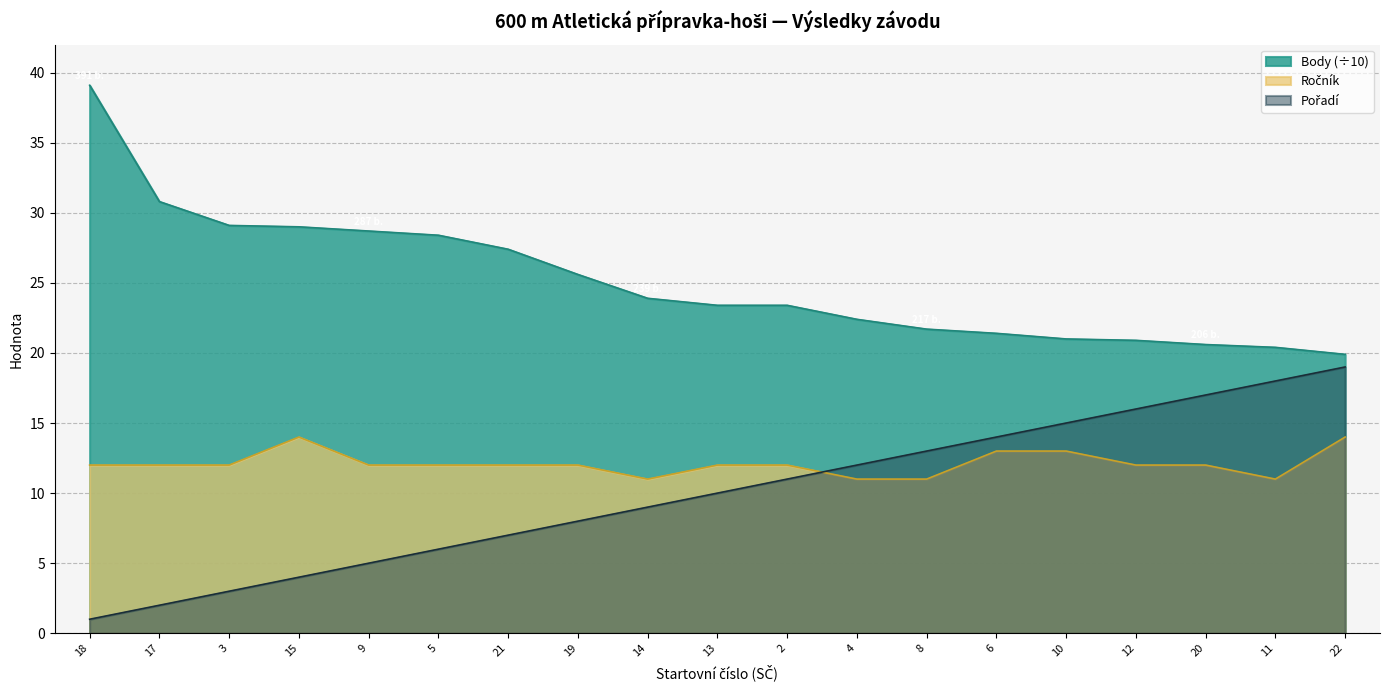

The value of Body at 18 is 39.1. True or false?

True